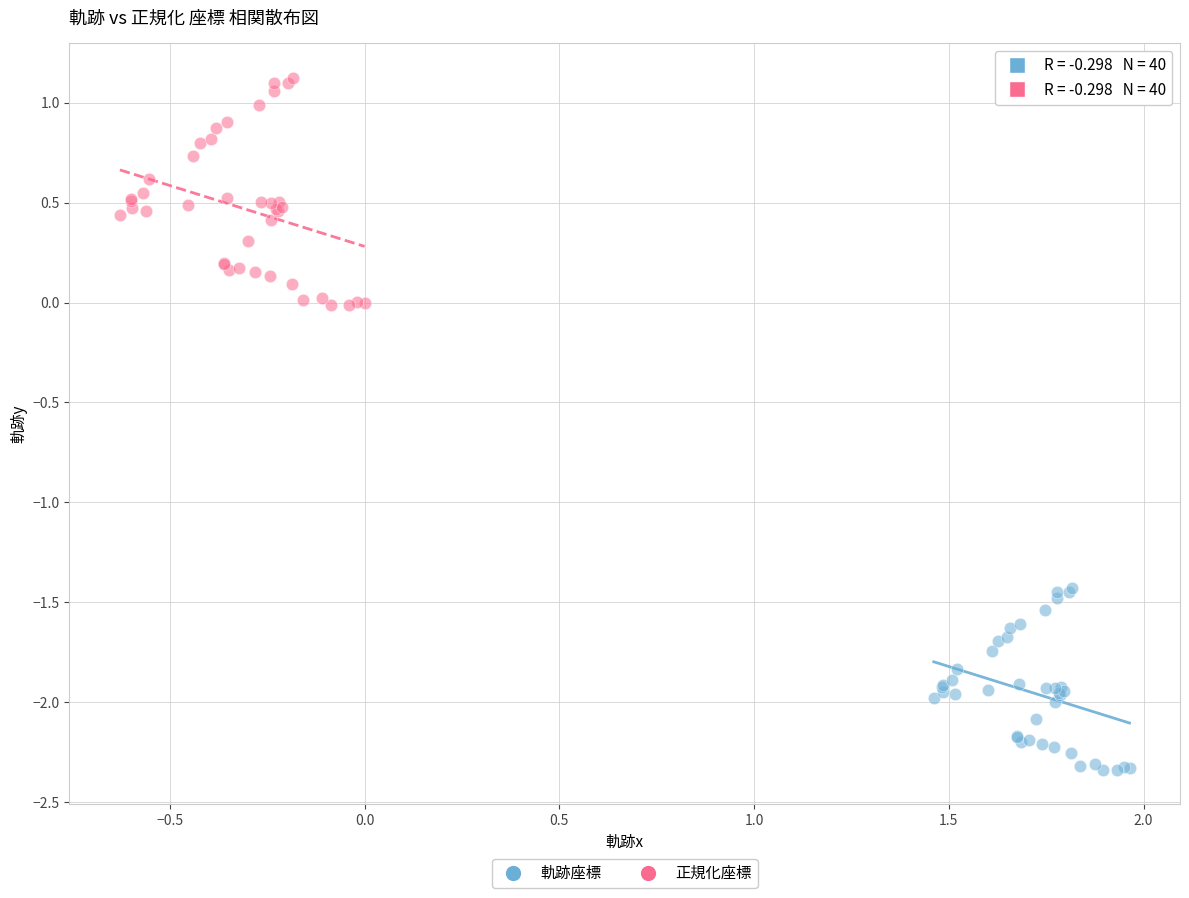

Which series has the largest Y range (max minus min)?

正規化座標